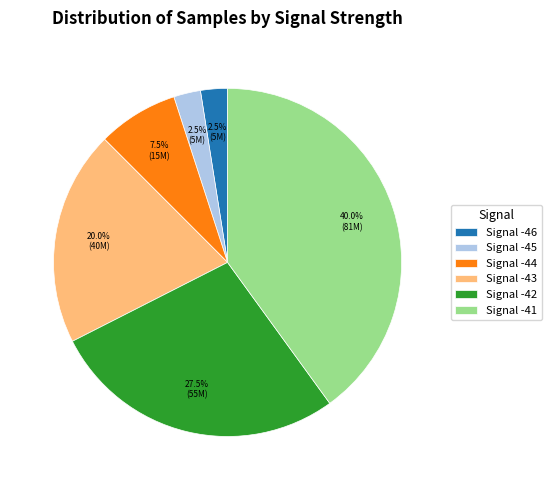

Does any single category account for the majority?

No